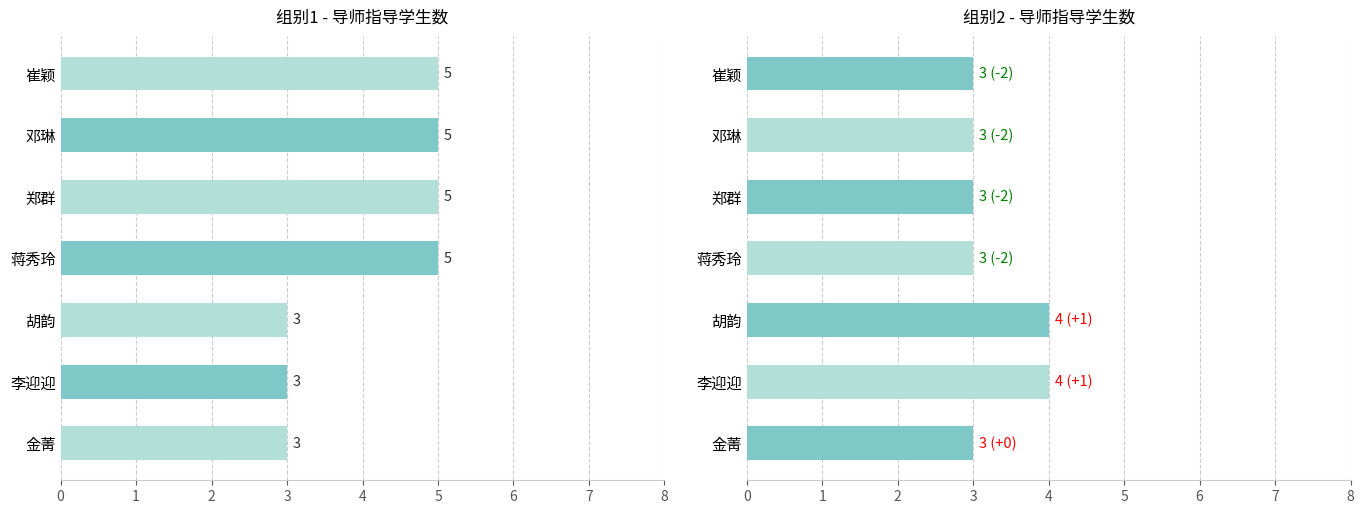

Is the value of 组别1 at 胡韵 greater than the value of 组别2 at 郑群?

No